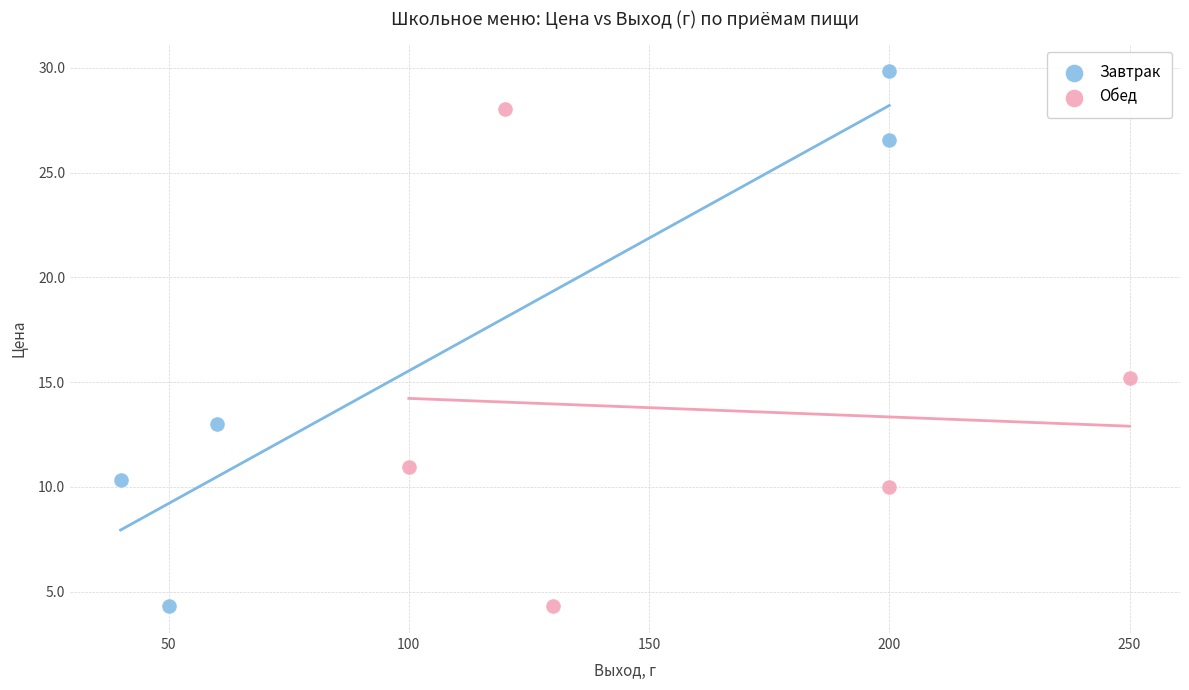

Which series contains the highest Y value?

Завтрак